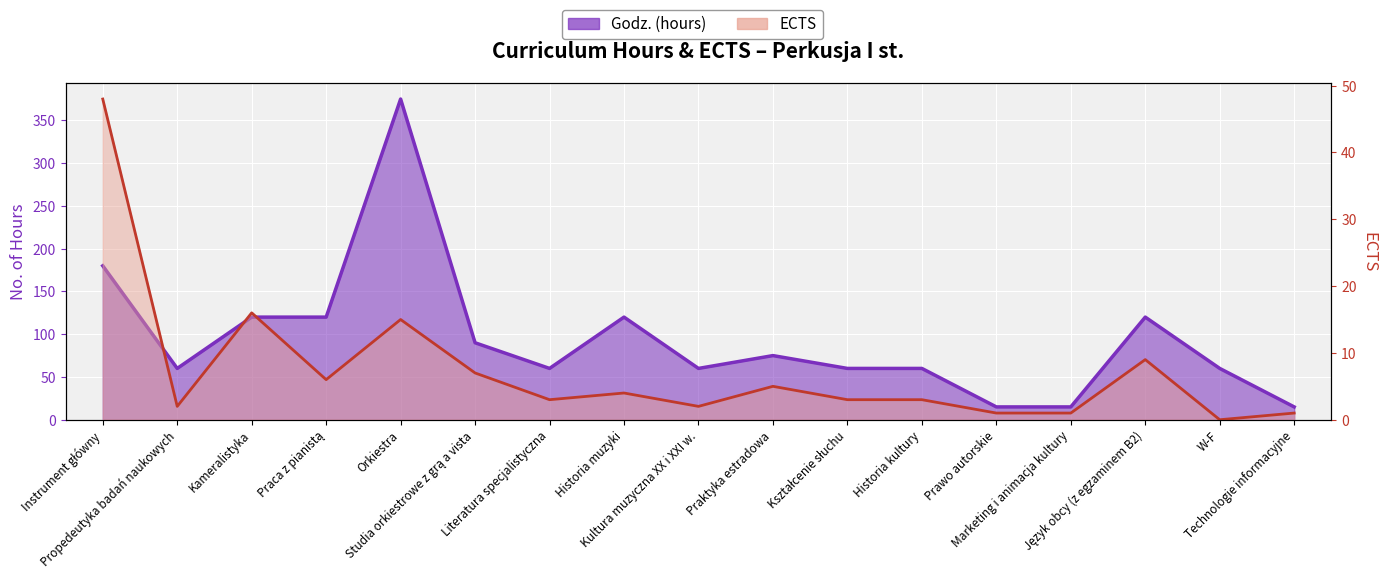

How many categories are shown in the chart?

17